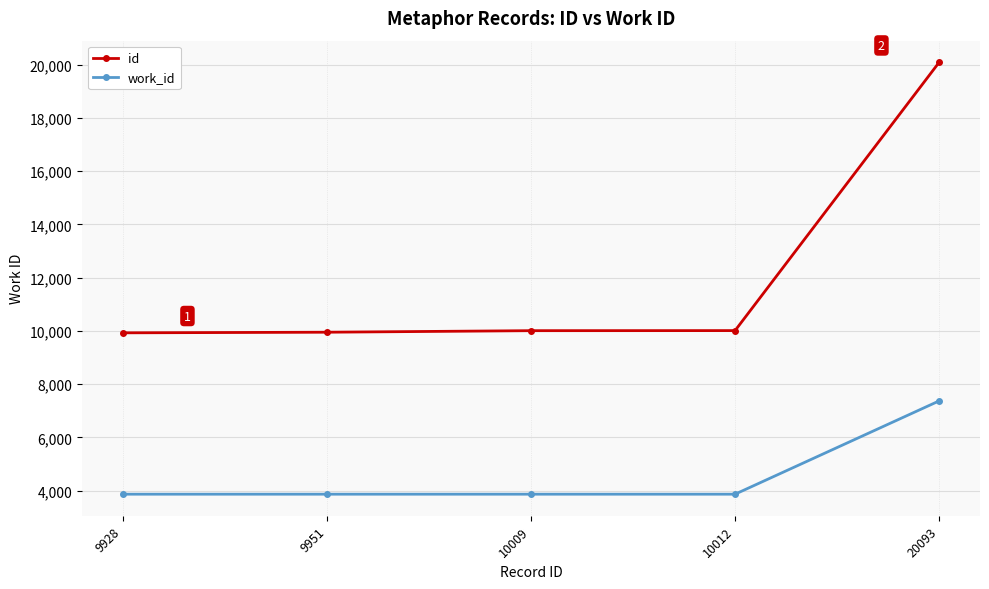

True or false: work_id and id cross at least once.

False